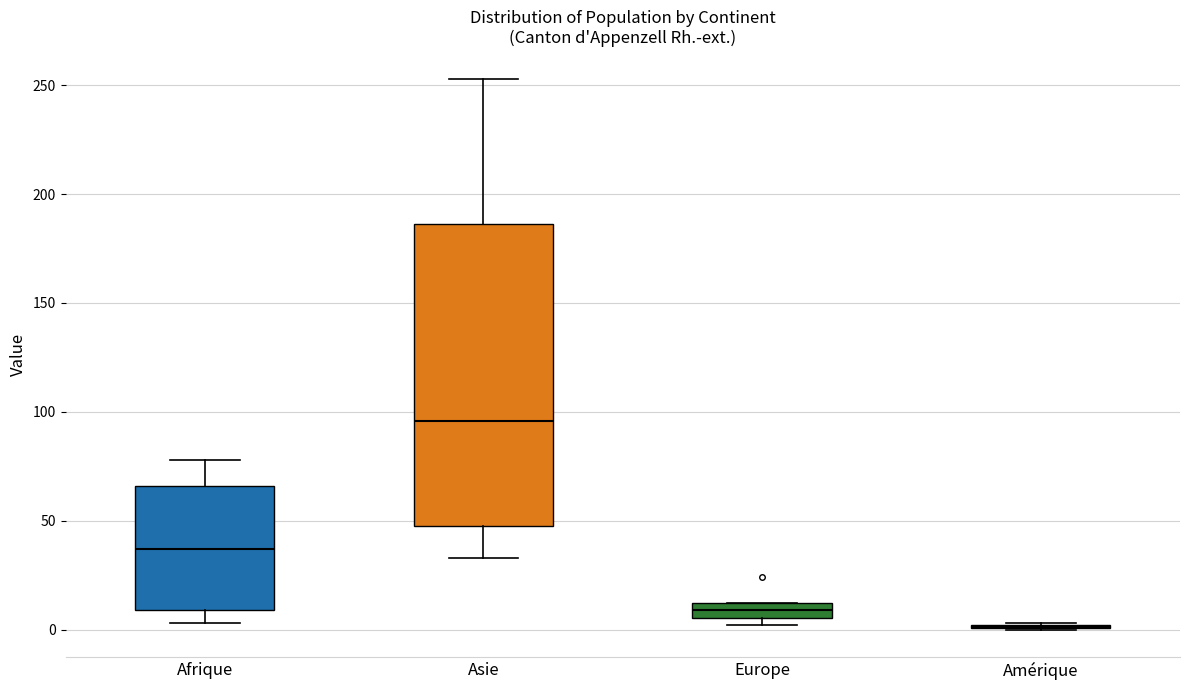

Where is the upper edge of the box for Europe on the y-axis? The values are not printed on the chart, so give them approximately, as read against the axis.

10